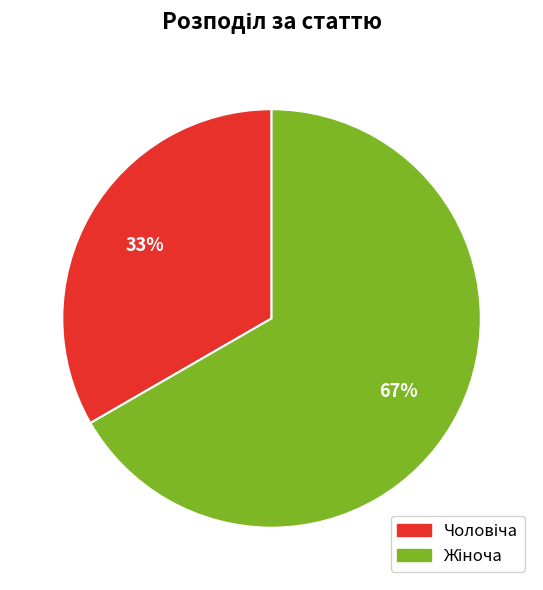

Does any single category account for the majority?

Yes